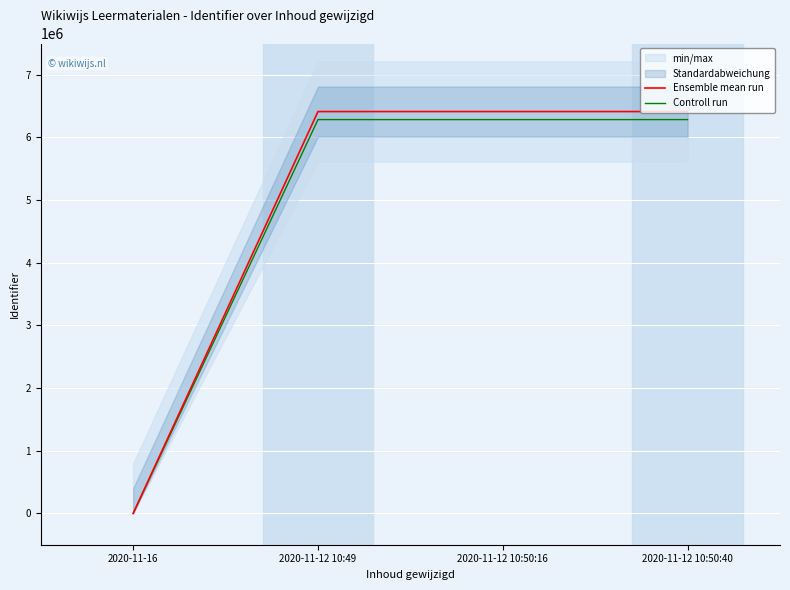

What is the approximate value of Controll run at 2020-11-12 10:50:40?

6285438.7